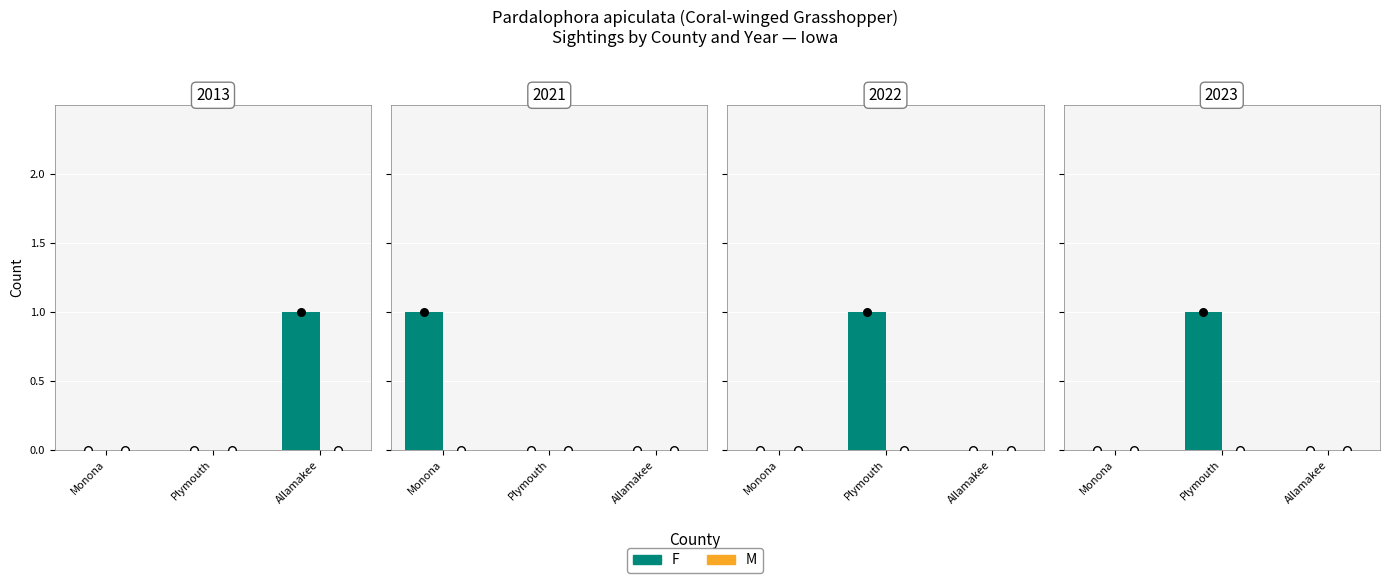

Which series contains the lowest Y value?

F